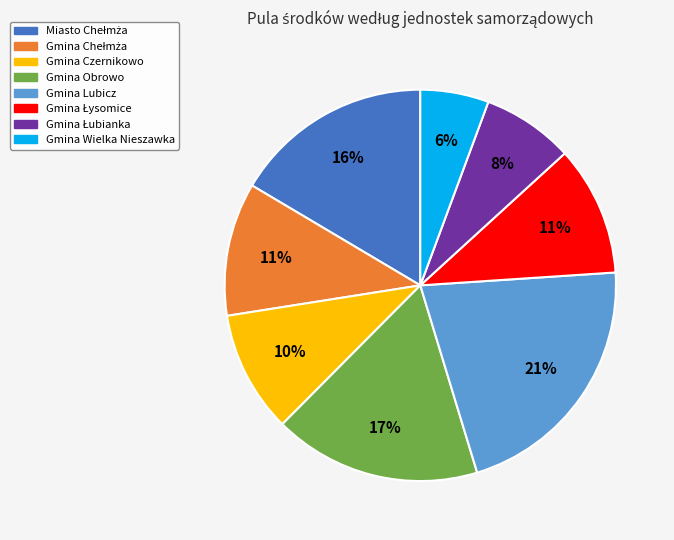

To the nearest percent, what is the average slice percentage?

12%